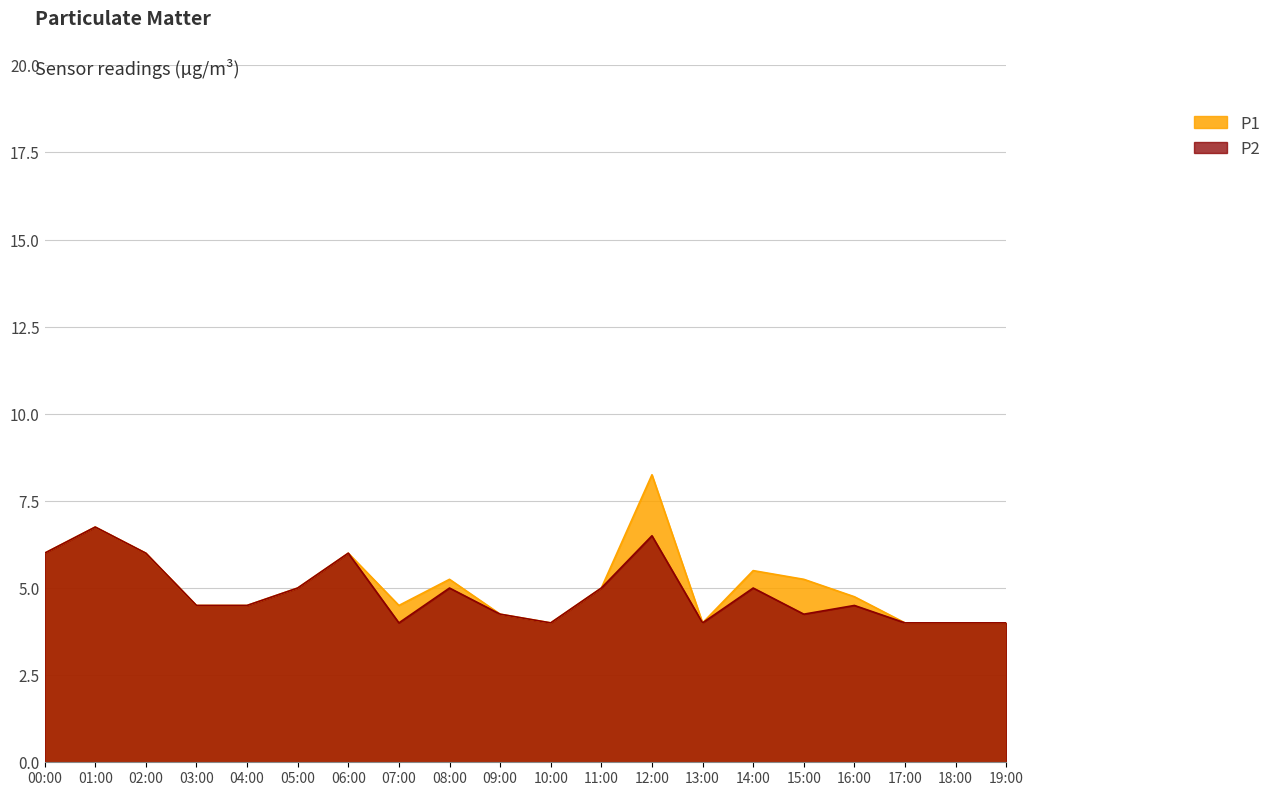

Where does the P1 series first go above 5?

00:00